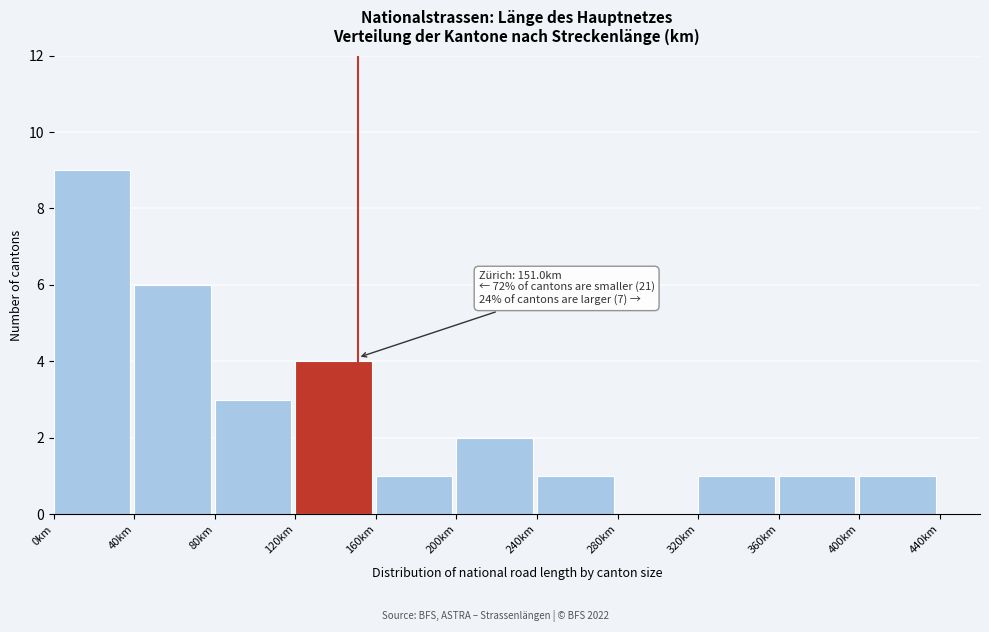

Over which range of the x-axis is the bar tallest?

0 to 40